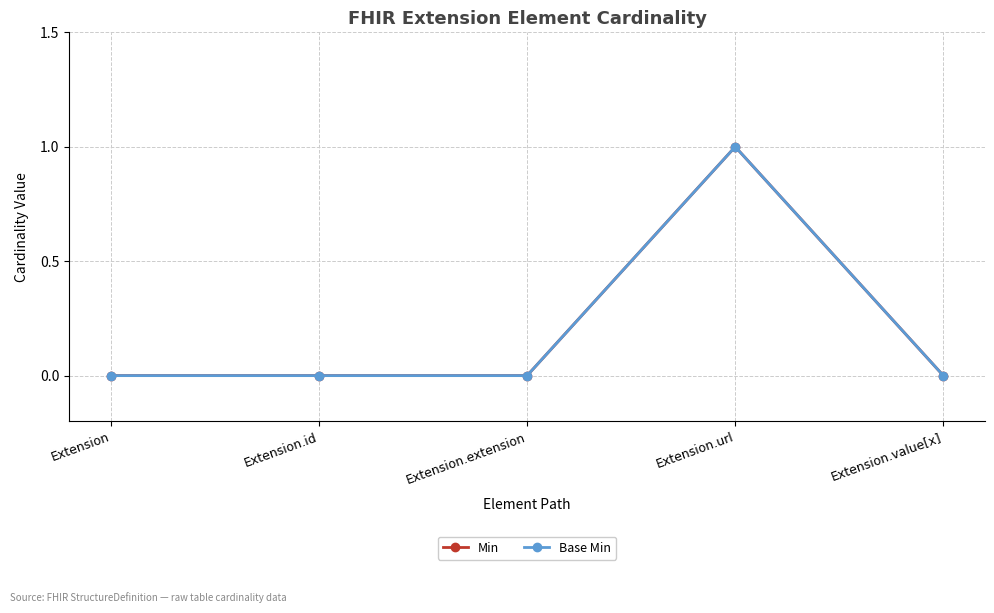

Between Extension and Extension.url, which is larger?

Extension.url